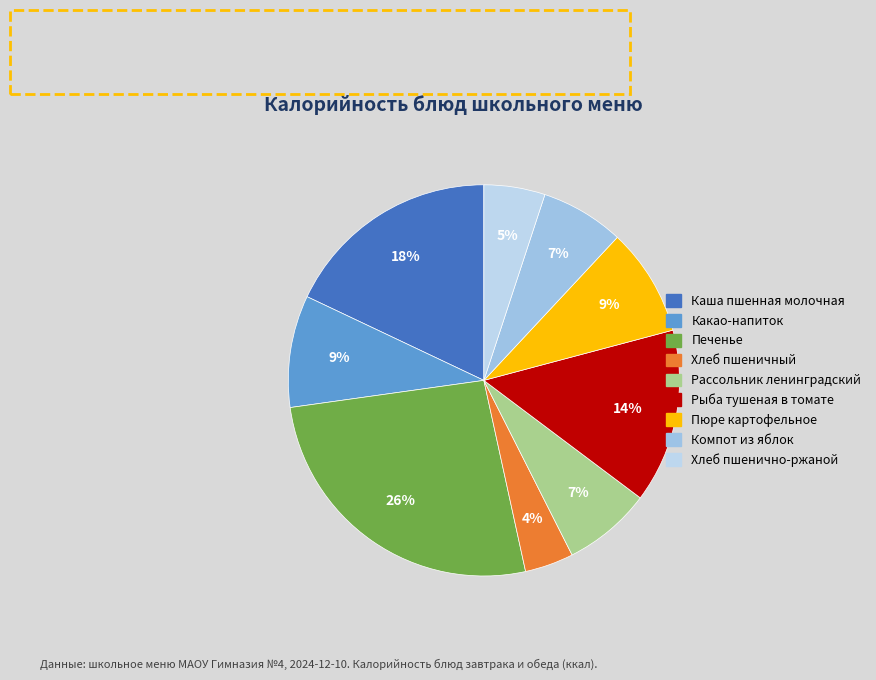

How many segments does this pie chart have?

9